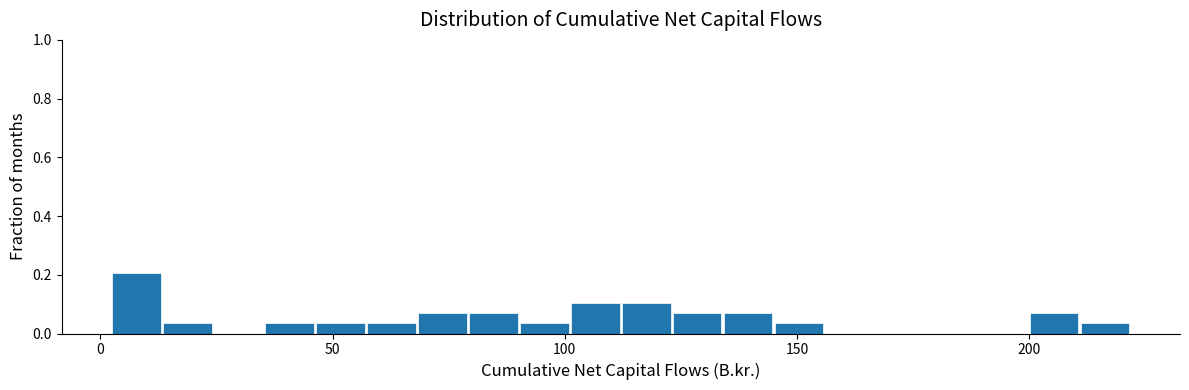

Read against the x-axis, roughly where is the centre of the tallest bar?

10